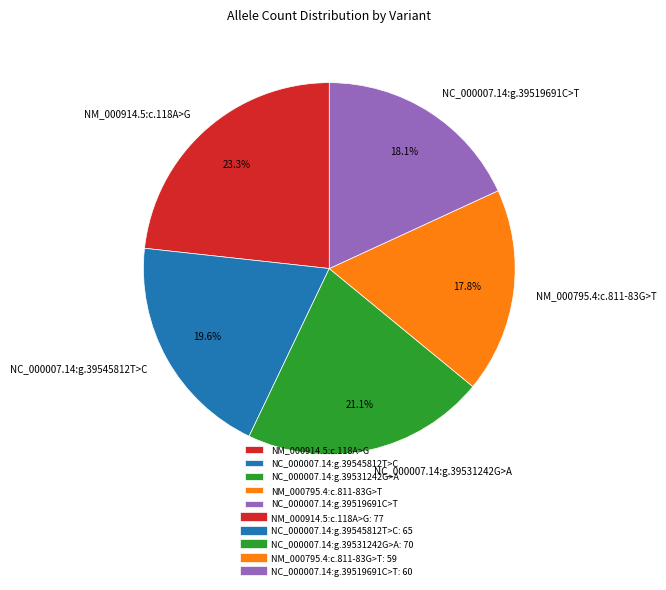

Is the sum of NM_000795.4:c.811-83G>T and NC_000007.14:g.39545812T>C greater than half?

No